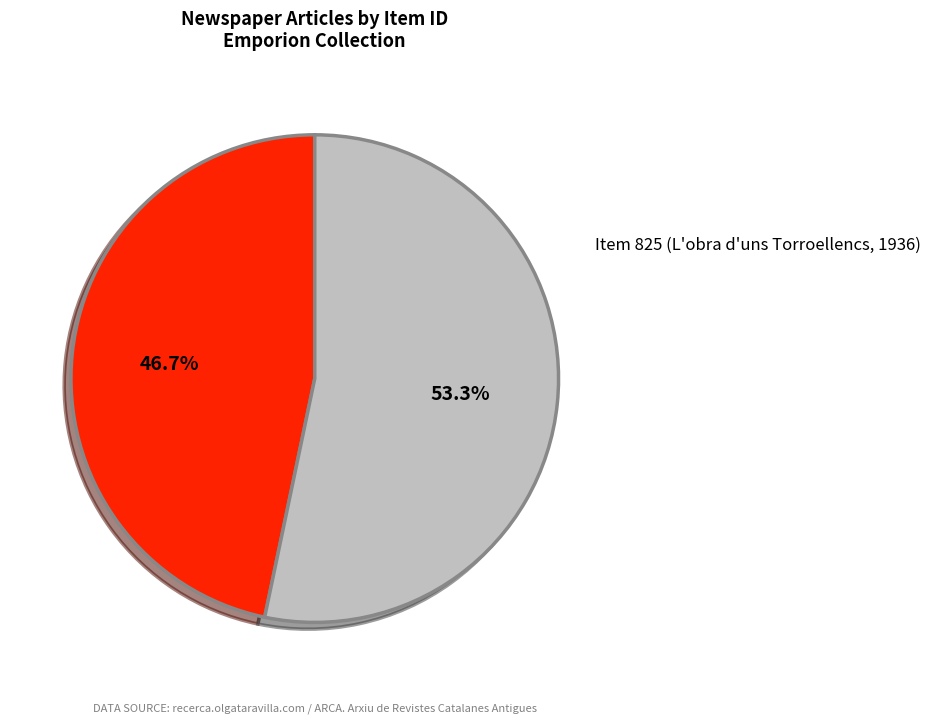

Is there any slice that represents more than half of the pie?

Yes